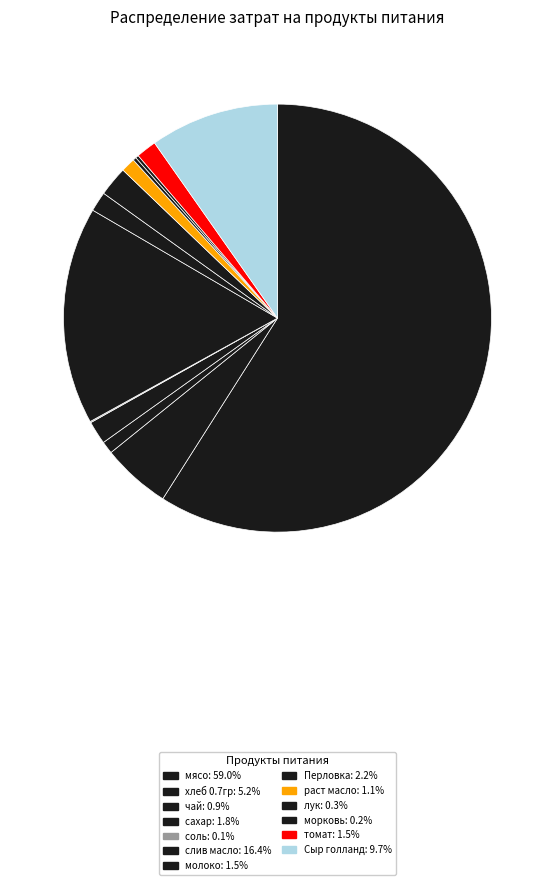

To the nearest percent, what portion does Сыр голланд represent?

10%